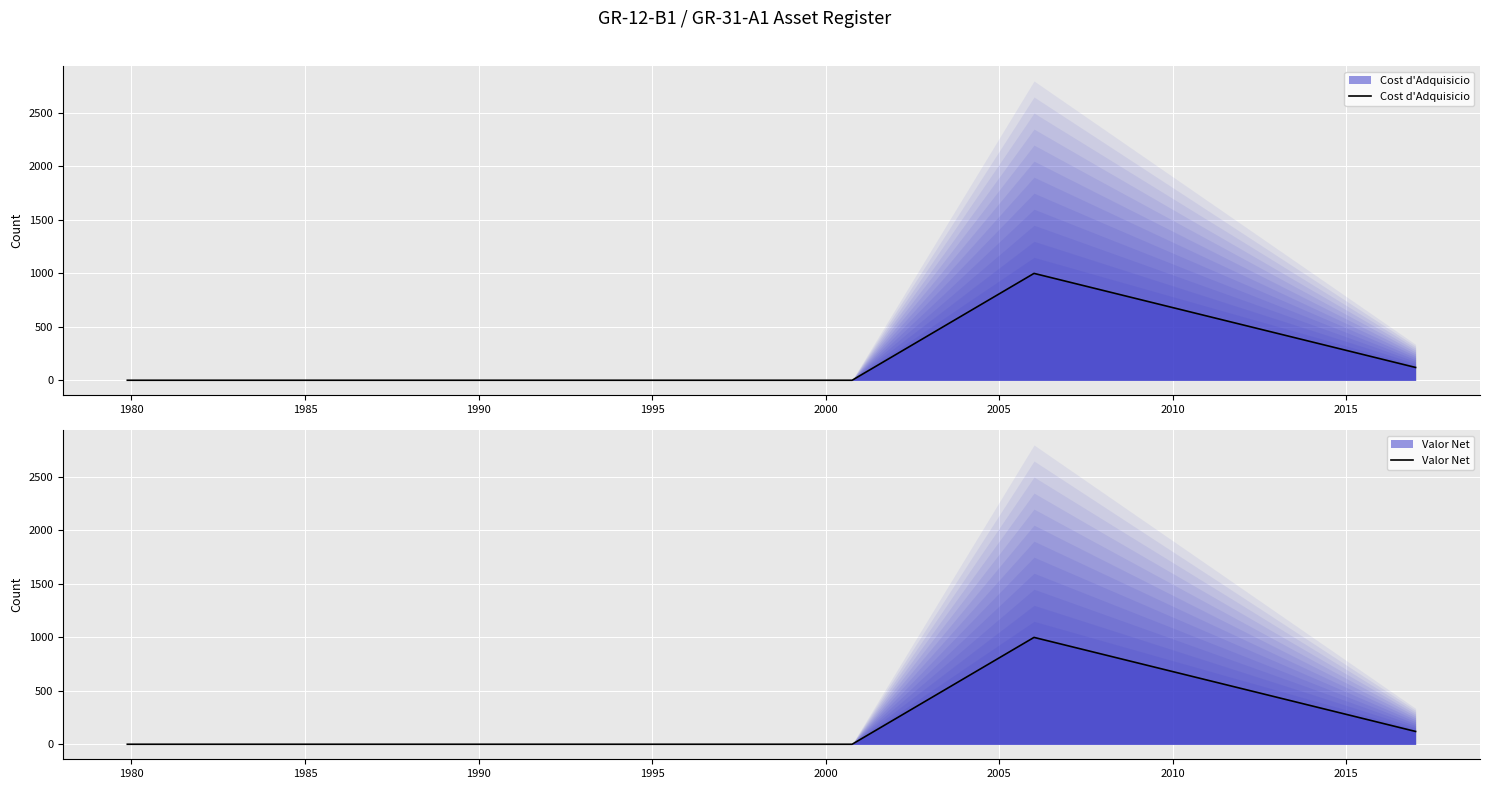

Is the value of Valor Net at 1995 greater than the value of Cost d'Adquisicio at 24?

No